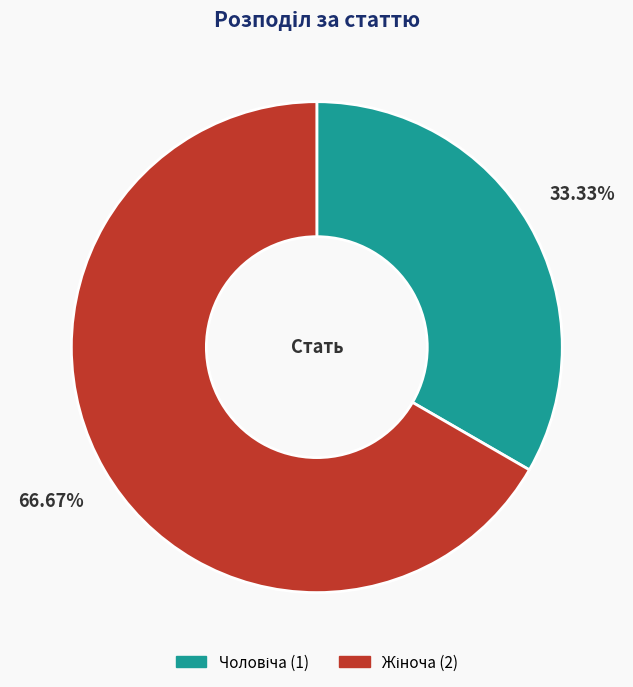

Count the number of slices in the pie.

2